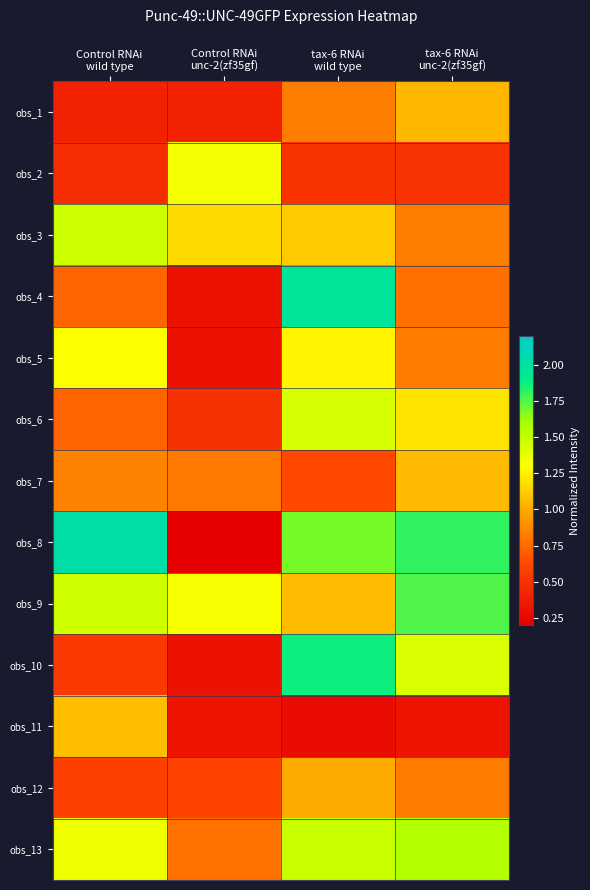

Between Control RNAi unc-2(zf35gf) and tax-6 RNAi unc-2(zf35gf), which series saw the biggest shift?

obs_8